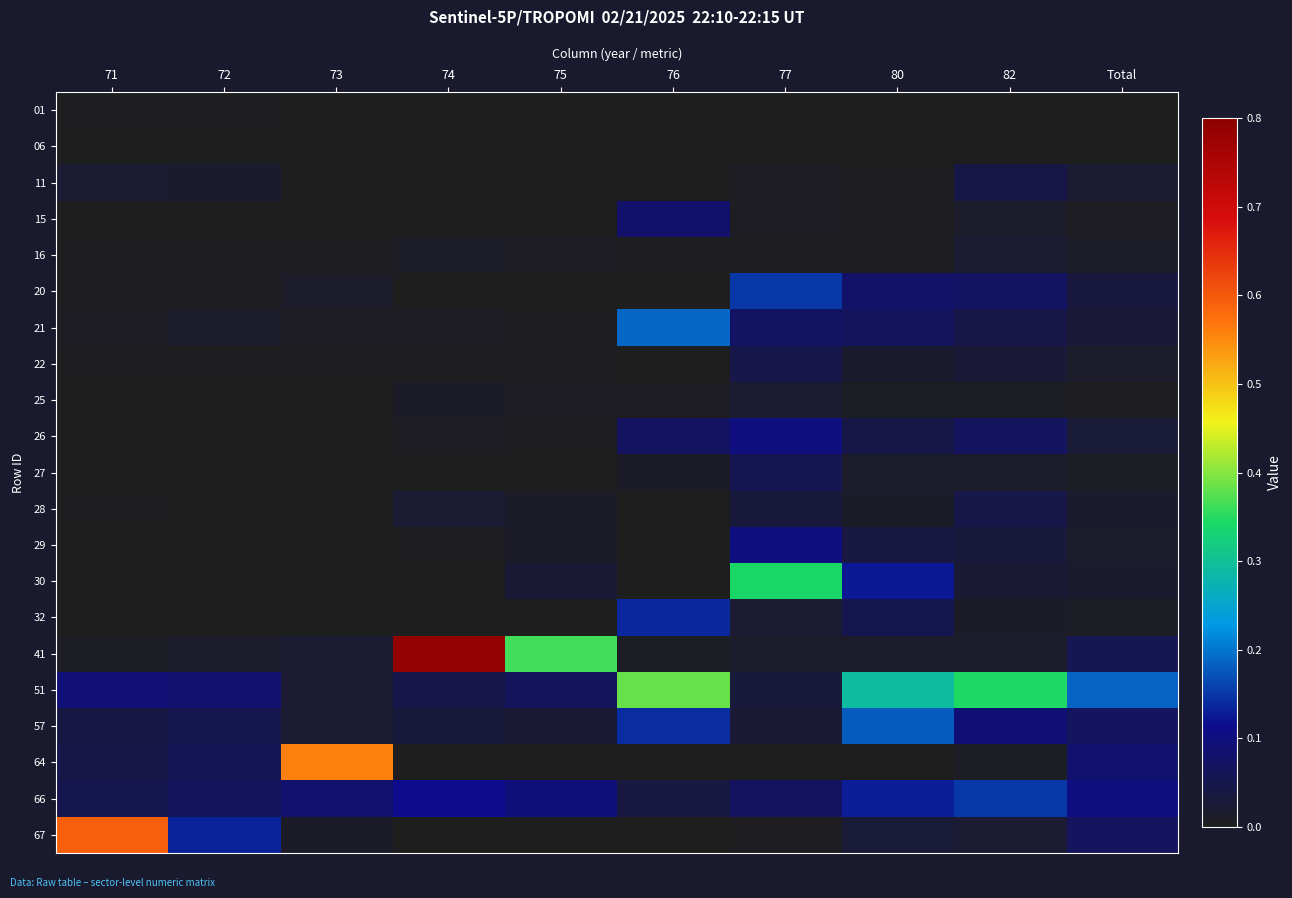

Reading left to right, list all the values displayed in this chart.

01: 71=0.0	72=0.0	73=0.0	74=0.0	75=0.0	76=0.0	77=0.0	80=0.0	82=0.0	Total=0.0
06: 71=0.0	72=0.0	73=0.0	74=0.0	75=0.0	76=0.0	77=0.0	80=0.0	82=0.0	Total=0.0
11: 71=0.0	72=0.0	73=0.0	74=0.0	75=0.0	76=0.0	77=0.0	80=0.0	82=0.0	Total=0.0
15: 71=0.0	72=0.0	73=0.0	74=0.0	75=0.0	76=0.1	77=0.0	80=0.0	82=0.0	Total=0.0
16: 71=0.0	72=0.0	73=0.0	74=0.0	75=0.0	76=0.0	77=0.0	80=0.0	82=0.0	Total=0.0
20: 71=0.0	72=0.0	73=0.0	74=0.0	75=0.0	76=0.0	77=0.2	80=0.1	82=0.1	Total=0.0
21: 71=0.0	72=0.0	73=0.0	74=0.0	75=0.0	76=0.2	77=0.1	80=0.1	82=0.0	Total=0.0
22: 71=0.0	72=0.0	73=0.0	74=0.0	75=0.0	76=0.0	77=0.0	80=0.0	82=0.0	Total=0.0
25: 71=0.0	72=0.0	73=0.0	74=0.0	75=0.0	76=0.0	77=0.0	80=0.0	82=0.0	Total=0.0
26: 71=0.0	72=0.0	73=0.0	74=0.0	75=0.0	76=0.1	77=0.1	80=0.0	82=0.1	Total=0.0
27: 71=0.0	72=0.0	73=0.0	74=0.0	75=0.0	76=0.0	77=0.1	80=0.0	82=0.0	Total=0.0
28: 71=0.0	72=0.0	73=0.0	74=0.0	75=0.0	76=0.0	77=0.0	80=0.0	82=0.0	Total=0.0
29: 71=0.0	72=0.0	73=0.0	74=0.0	75=0.0	76=0.0	77=0.1	80=0.0	82=0.0	Total=0.0
30: 71=0.0	72=0.0	73=0.0	74=0.0	75=0.0	76=0.0	77=0.3	80=0.1	82=0.0	Total=0.0
32: 71=0.0	72=0.0	73=0.0	74=0.0	75=0.0	76=0.1	77=0.0	80=0.1	82=0.0	Total=0.0
41: 71=0.0	72=0.0	73=0.0	74=0.8	75=0.4	76=0.0	77=0.0	80=0.0	82=0.0	Total=0.1
51: 71=0.1	72=0.1	73=0.0	74=0.0	75=0.1	76=0.4	77=0.0	80=0.3	82=0.3	Total=0.2
57: 71=0.0	72=0.1	73=0.0	74=0.0	75=0.0	76=0.1	77=0.0	80=0.2	82=0.1	Total=0.1
64: 71=0.0	72=0.1	73=0.6	74=0.0	75=0.0	76=0.0	77=0.0	80=0.0	82=0.0	Total=0.1
66: 71=0.1	72=0.1	73=0.1	74=0.1	75=0.1	76=0.0	77=0.1	80=0.1	82=0.1	Total=0.1
67: 71=0.6	72=0.1	73=0.0	74=0.0	75=0.0	76=0.0	77=0.0	80=0.0	82=0.0	Total=0.1